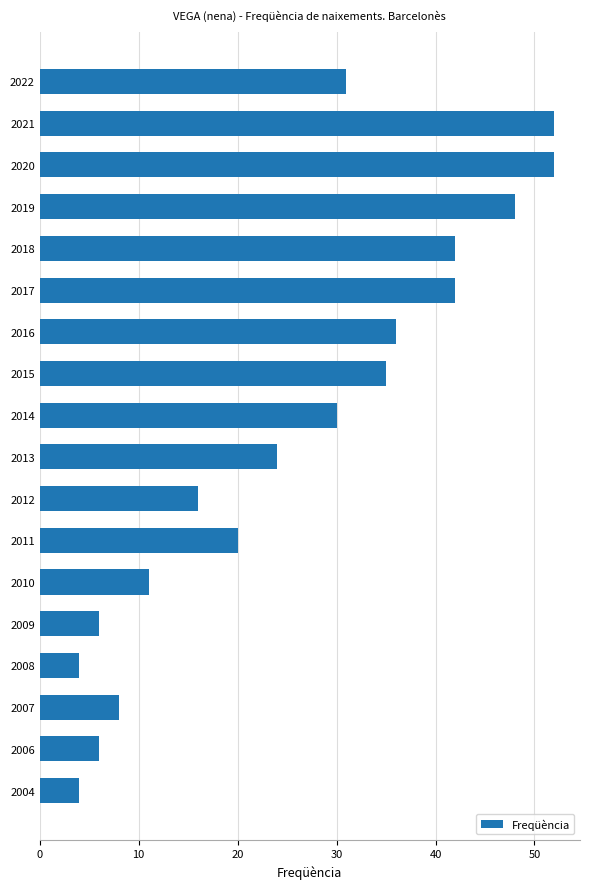

How many categories are shown in the chart?

18